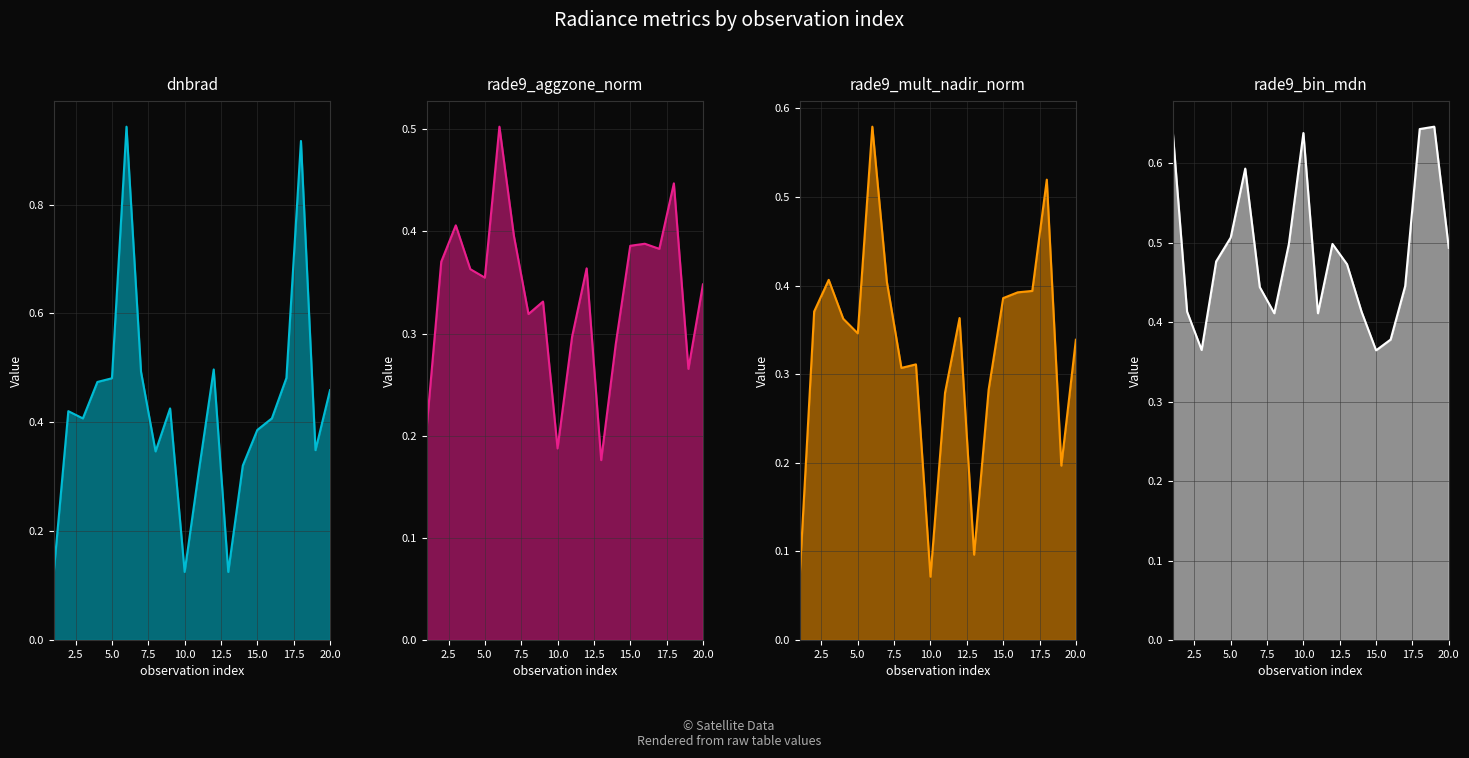

At how many categories does at least one series exceed 0?

20